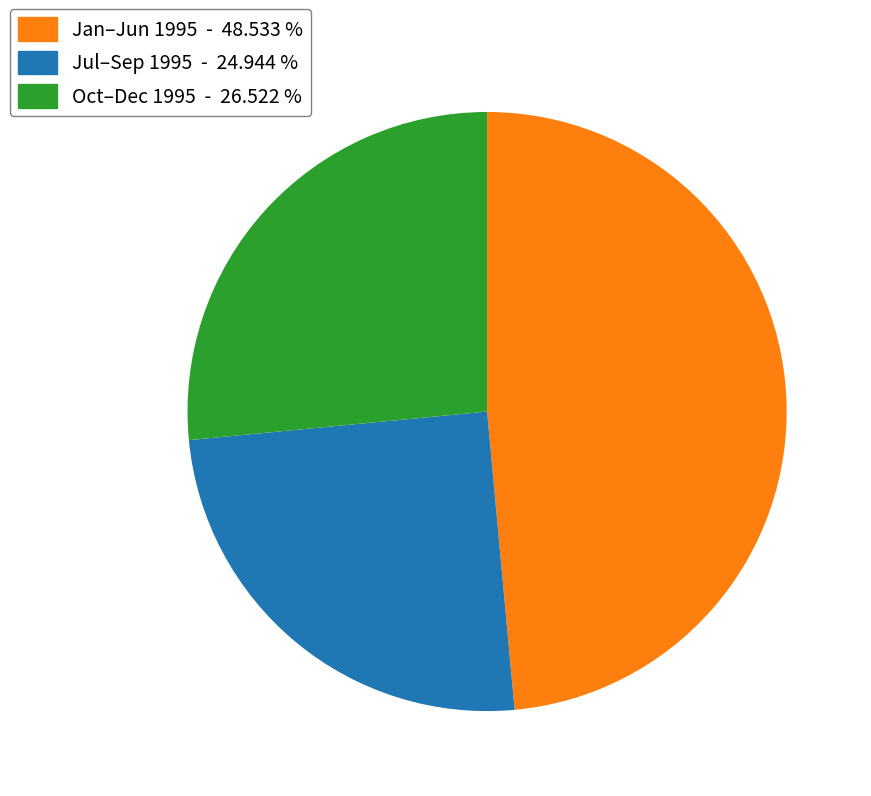

Does any single category account for the majority?

No